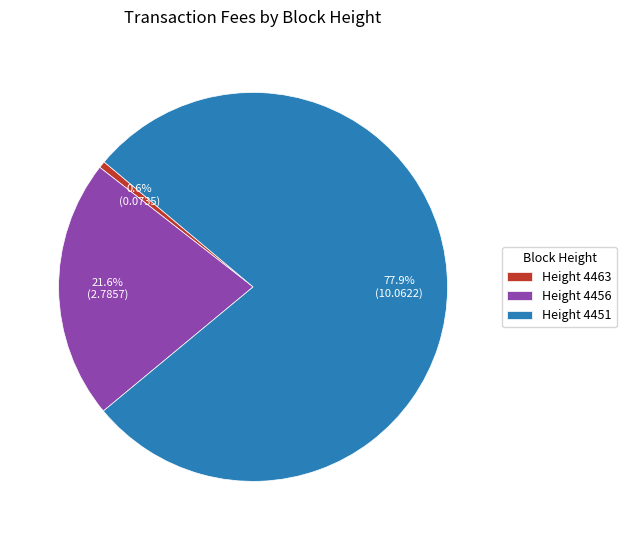

To the nearest percent, what is the difference between the largest and smallest slice percentages?

77%